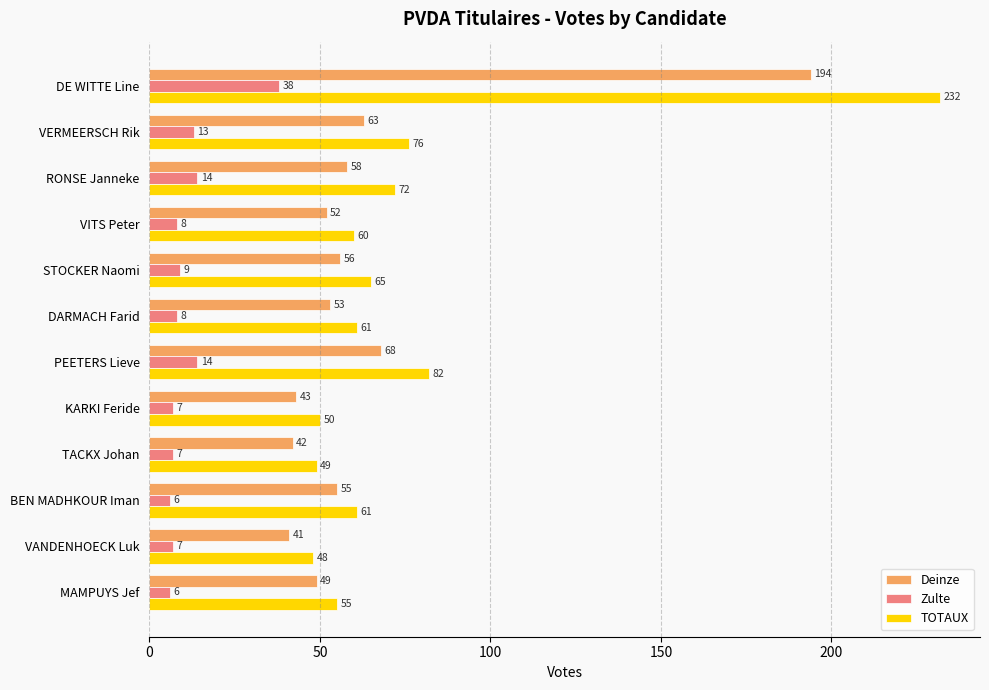

What are all the series names shown in the legend?

Deinze, Zulte, TOTAUX